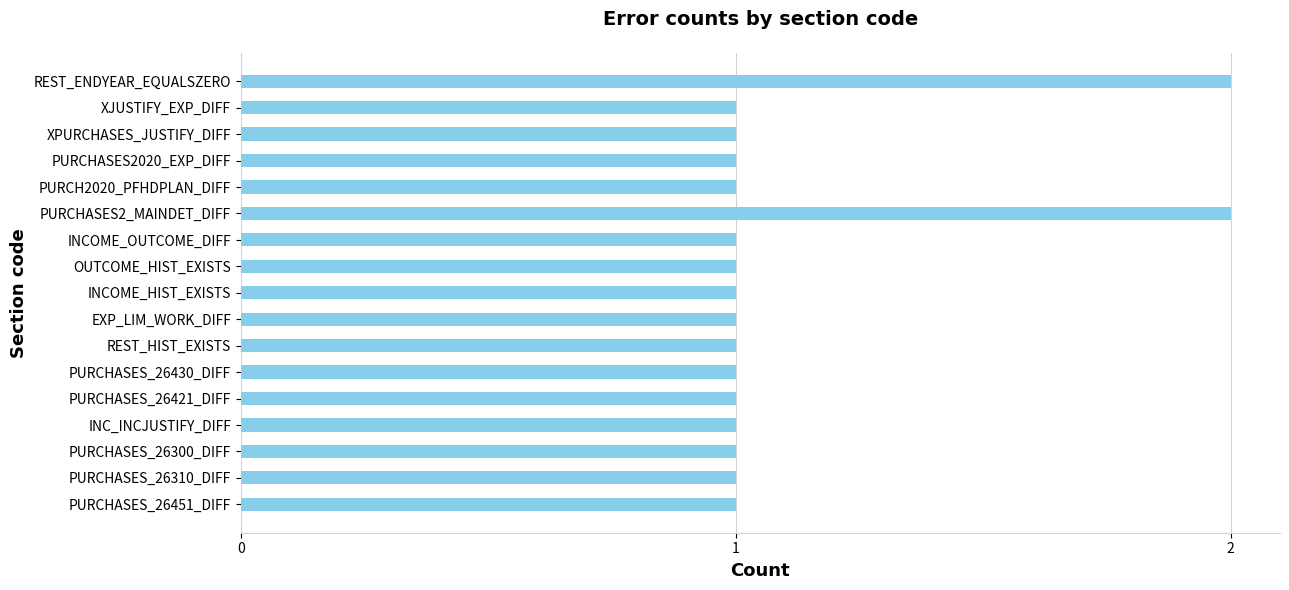

What is the sum of all values?

19